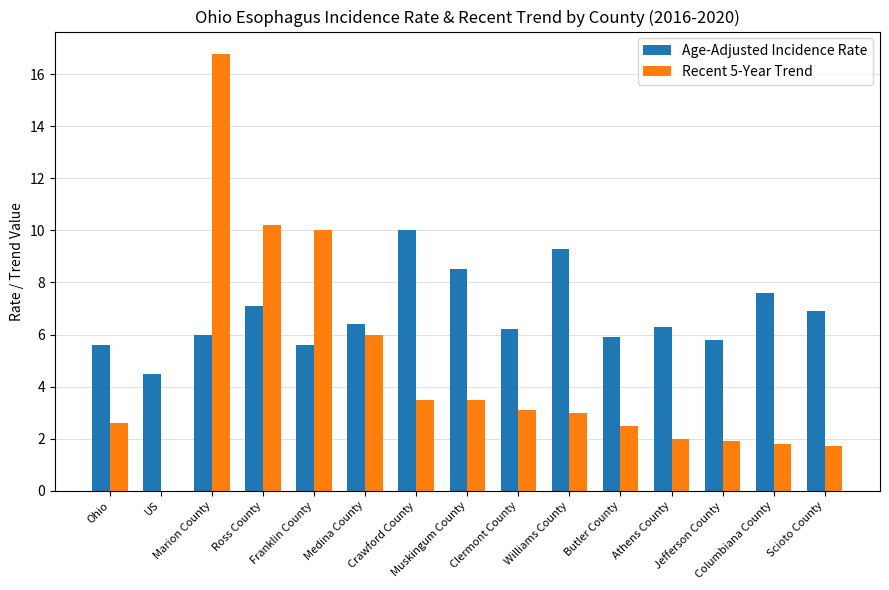

Rank the series by their maximum value, from lowest to highest.

Age-Adjusted Incidence Rate, Recent 5-Year Trend